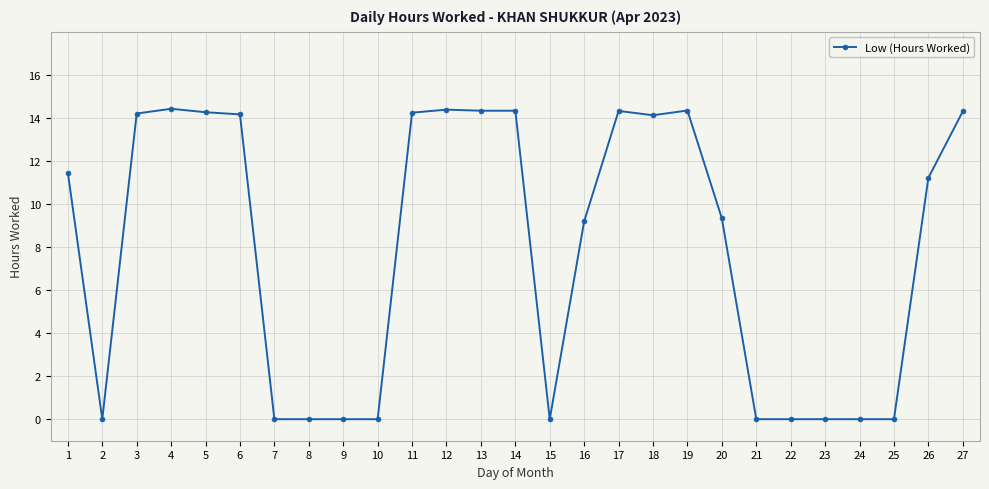

Read the value at 16.

9.2